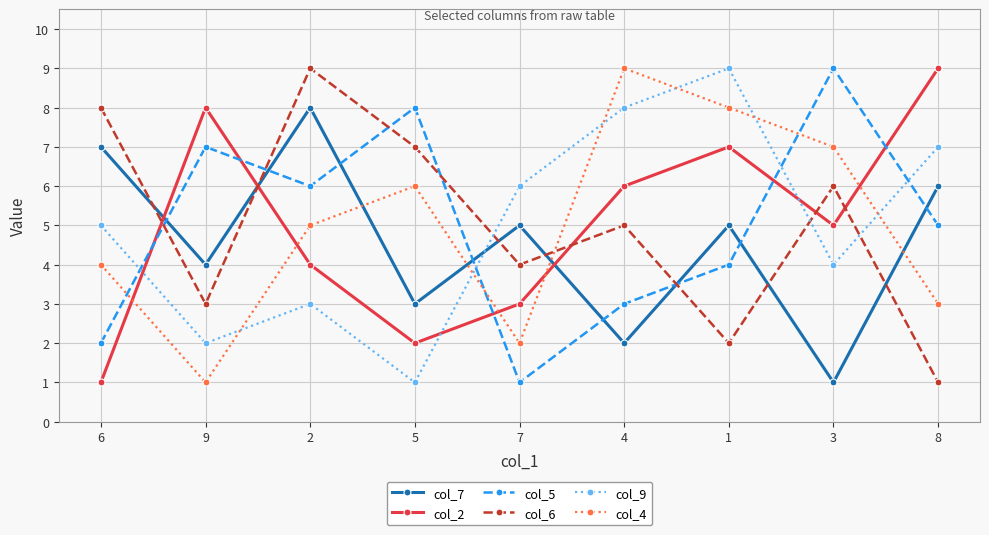

At which category does col_2 reach its first local valley?

5